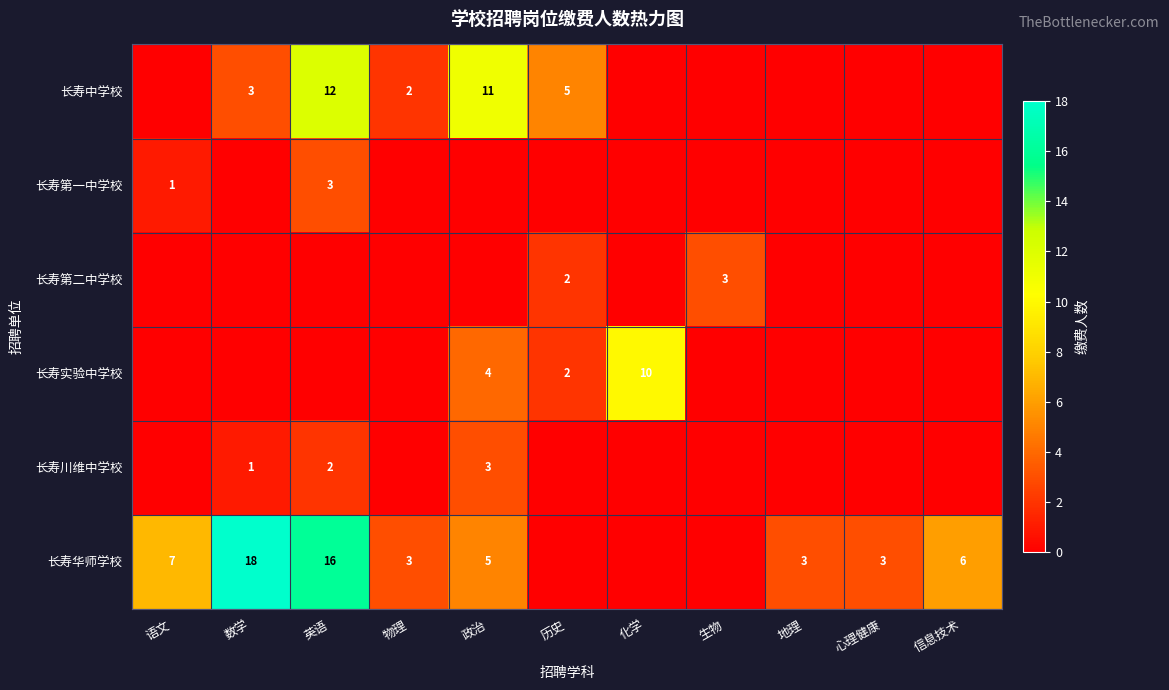

The value of 长寿川维中学校 at 数学 is 1. True or false?

True